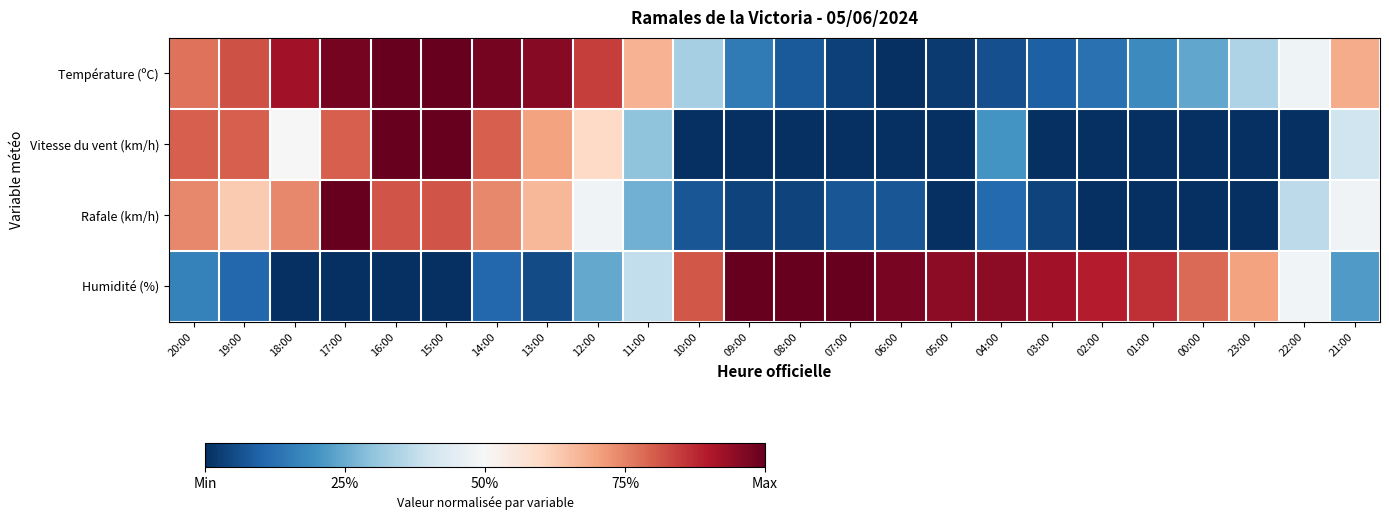

Reading right to left, extract all data points from this chart.

Température (ºC): 21:00=0.7	22:00=0.5	23:00=0.3	00:00=0.2	01:00=0.2	02:00=0.1	03:00=0.1	04:00=0.1	05:00=0.0	06:00=0.0	07:00=0.0	08:00=0.1	09:00=0.1	10:00=0.3	11:00=0.7	12:00=0.8	13:00=1.0	14:00=1.0	15:00=1.0	16:00=1.0	17:00=1.0	18:00=0.9	19:00=0.8	20:00=0.8
Vitesse du vent (km/h): 21:00=0.4	22:00=0.0	23:00=0.0	00:00=0.0	01:00=0.0	02:00=0.0	03:00=0.0	04:00=0.2	05:00=0.0	06:00=0.0	07:00=0.0	08:00=0.0	09:00=0.0	10:00=0.0	11:00=0.3	12:00=0.6	13:00=0.7	14:00=0.8	15:00=1.0	16:00=1.0	17:00=0.8	18:00=0.5	19:00=0.8	20:00=0.8
Rafale (km/h): 21:00=0.5	22:00=0.4	23:00=0.0	00:00=0.0	01:00=0.0	02:00=0.0	03:00=0.0	04:00=0.1	05:00=0.0	06:00=0.1	07:00=0.1	08:00=0.0	09:00=0.0	10:00=0.1	11:00=0.3	12:00=0.5	13:00=0.7	14:00=0.7	15:00=0.8	16:00=0.8	17:00=1.0	18:00=0.7	19:00=0.6	20:00=0.7
Humidité (%): 21:00=0.2	22:00=0.5	23:00=0.7	00:00=0.8	01:00=0.9	02:00=0.9	03:00=0.9	04:00=0.9	05:00=0.9	06:00=1.0	07:00=1.0	08:00=1.0	09:00=1.0	10:00=0.8	11:00=0.4	12:00=0.2	13:00=0.1	14:00=0.1	15:00=0.0	16:00=0.0	17:00=0.0	18:00=0.0	19:00=0.1	20:00=0.2